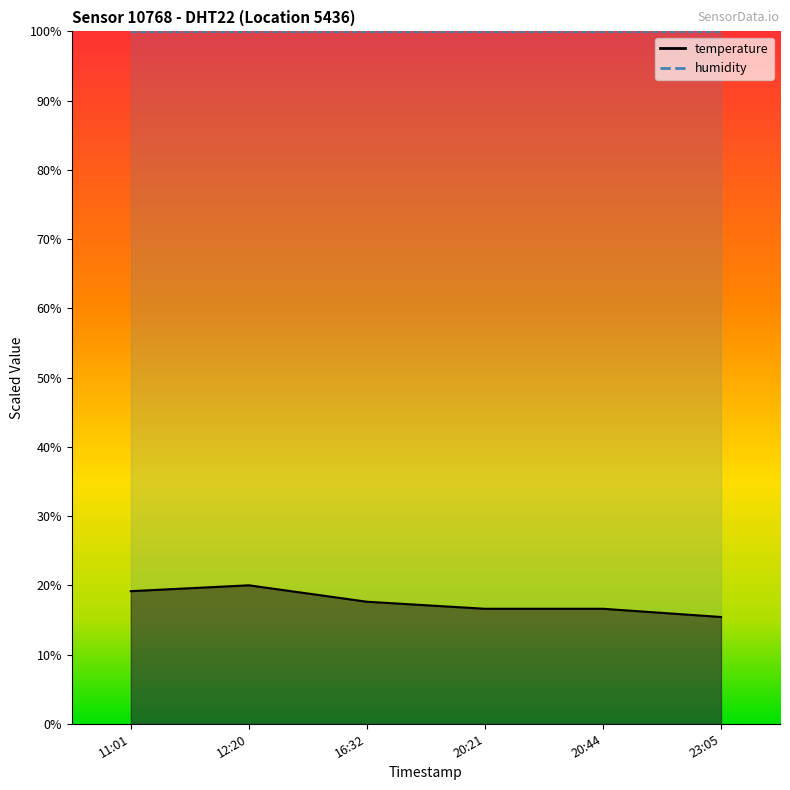

How many values exceed 17?

3